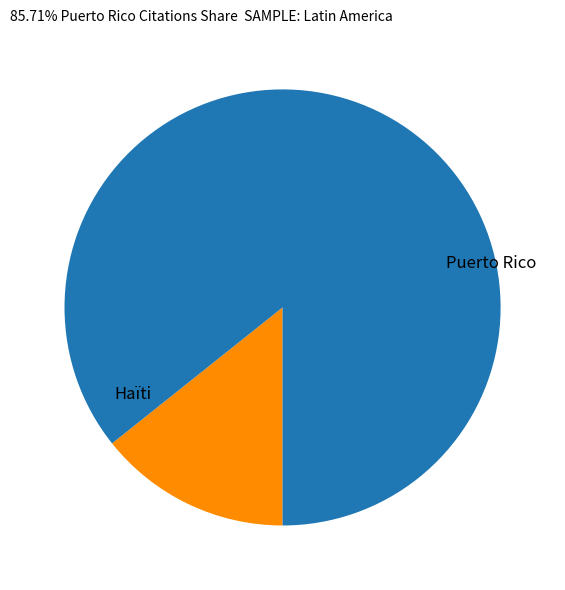

Is there any slice that represents more than half of the pie?

Yes